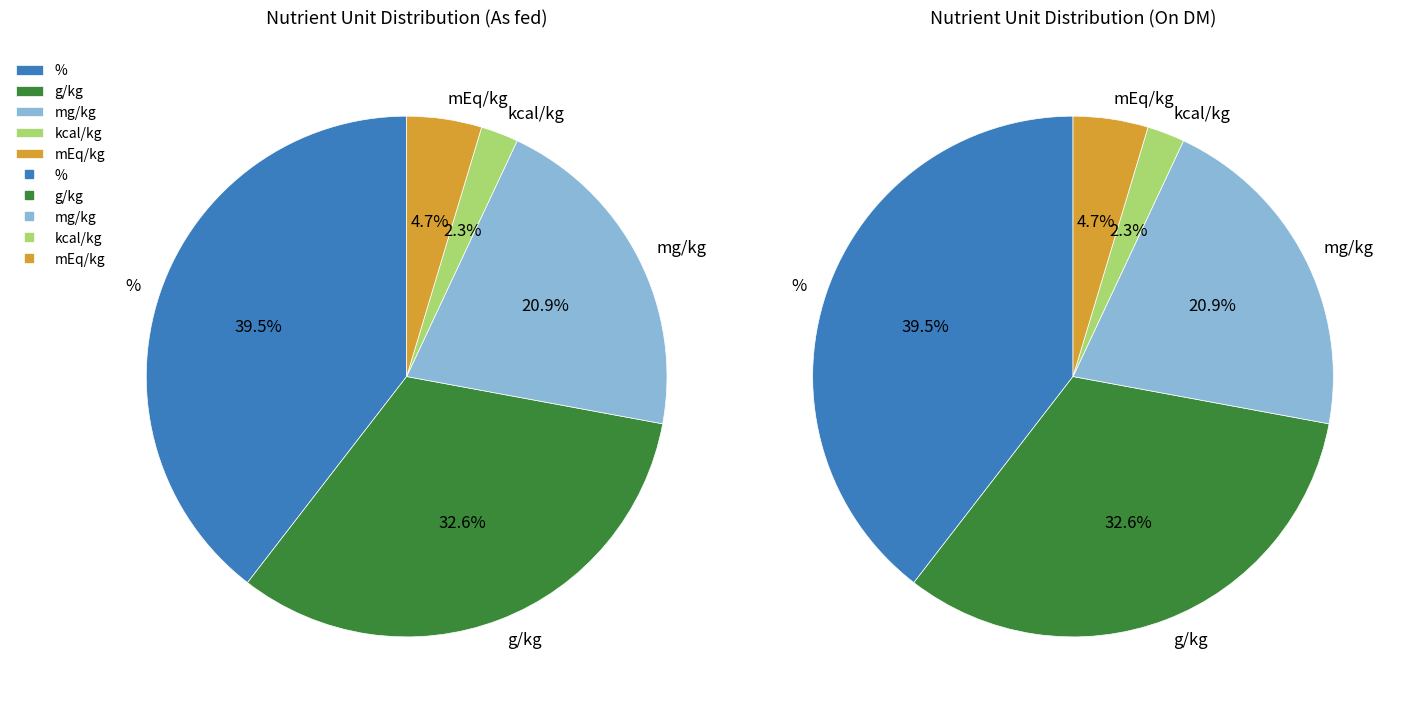

What percentage do mg/kg and mEq/kg together represent?

25.6%